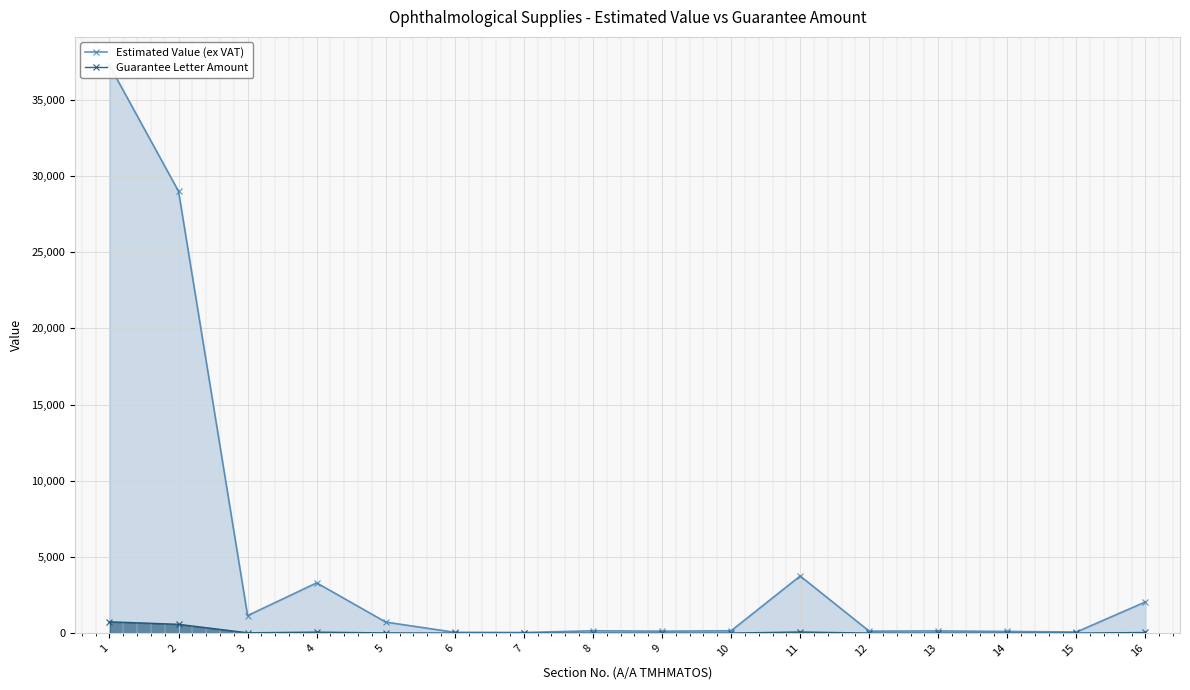

What is the minimum value for Guarantee Letter Amount?

0.8